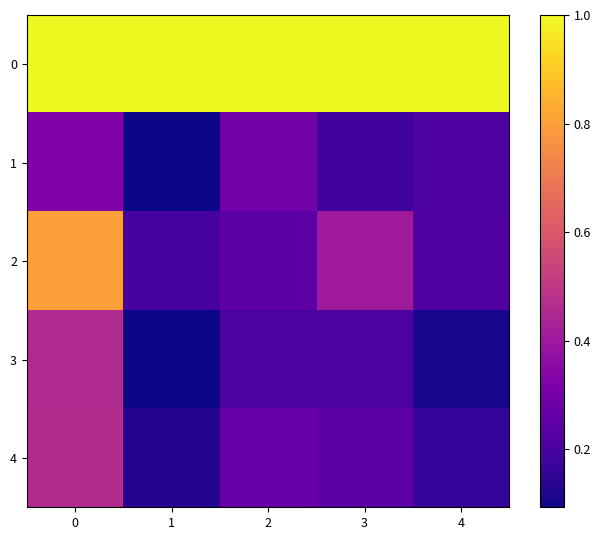

Rank the series by their maximum value, from highest to lowest.

0, 2, 4, 3, 1